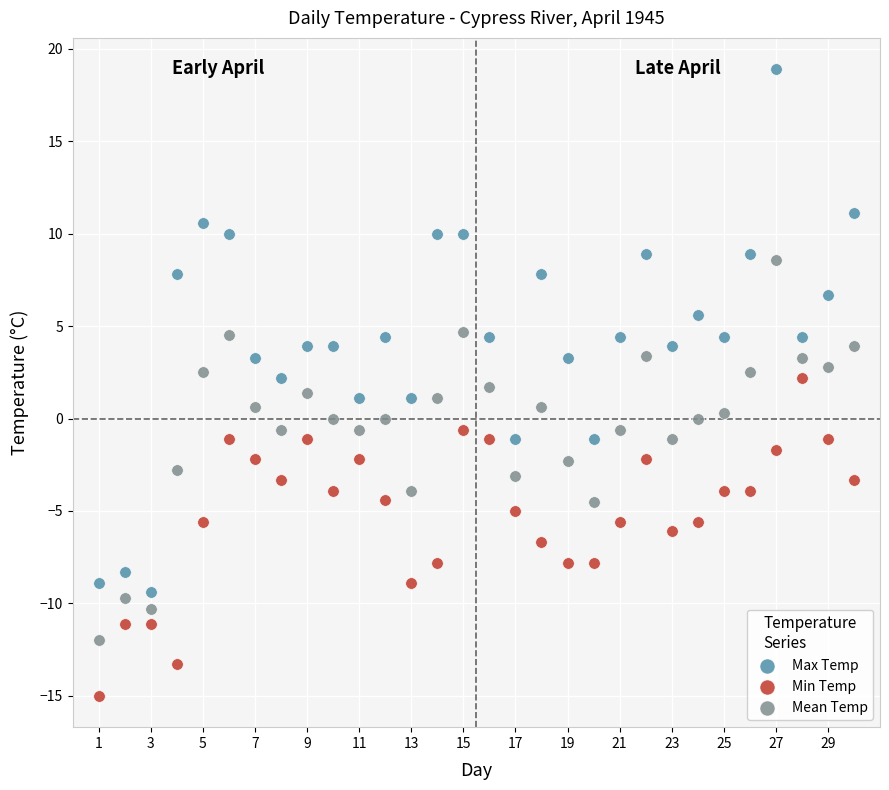

Across all data points, what is the range of X values (max minus min)?

29.0